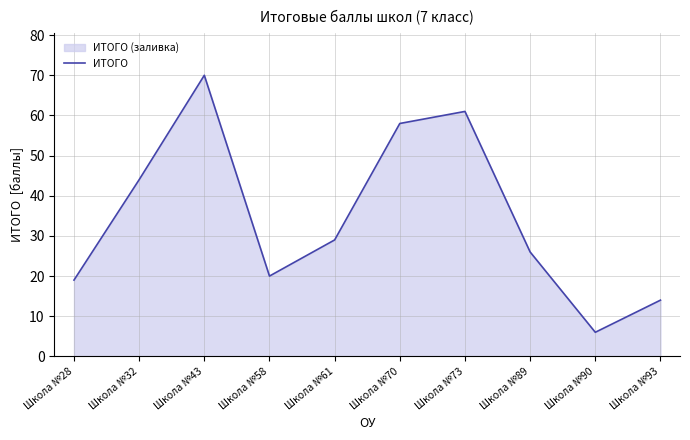

What is the value of the 3rd point from the left?

70